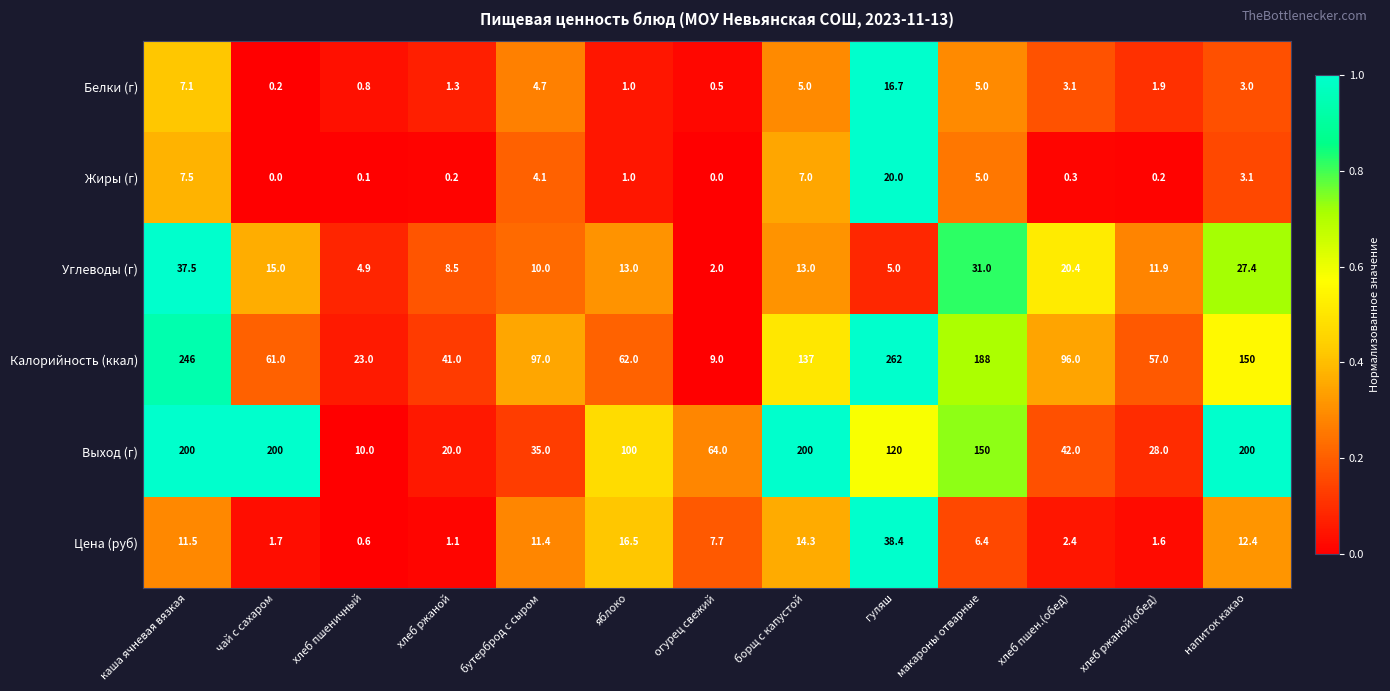

How many categories are shown in the chart?

13